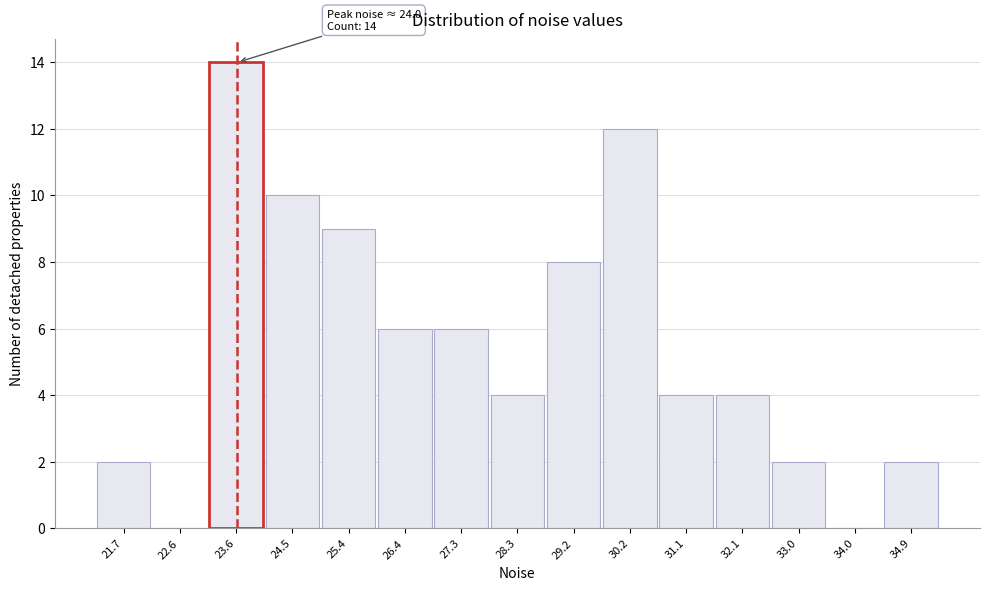

Reading left to right, list all the values displayed in this chart.

21.7=2	22.6=0	23.6=14	24.5=10	25.4=9	26.4=6	27.3=6	28.3=4	29.2=8	30.2=12	31.1=4	32.1=4	33.0=2	34.0=0	34.9=2